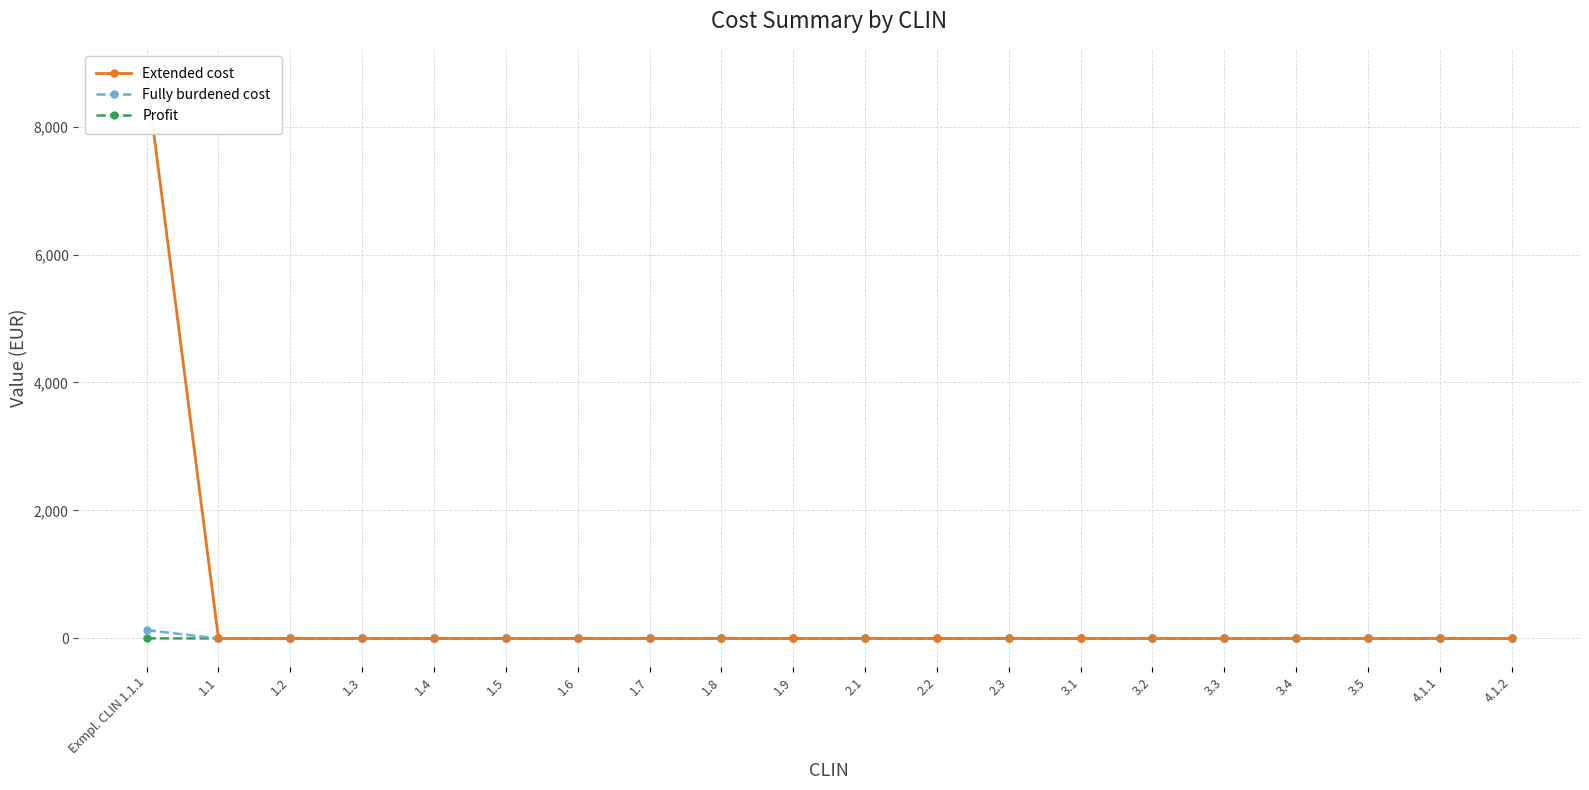

Is it true that Fully burdened cost equals 79 at 1.9?

False